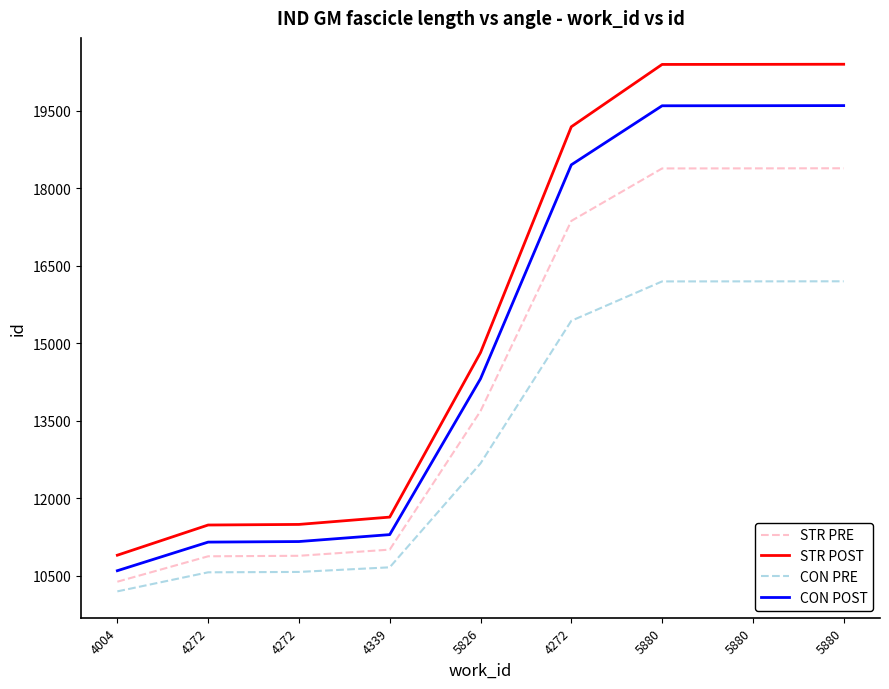

What is the difference between the STR POST values at 5826 and 4272?

3336.4